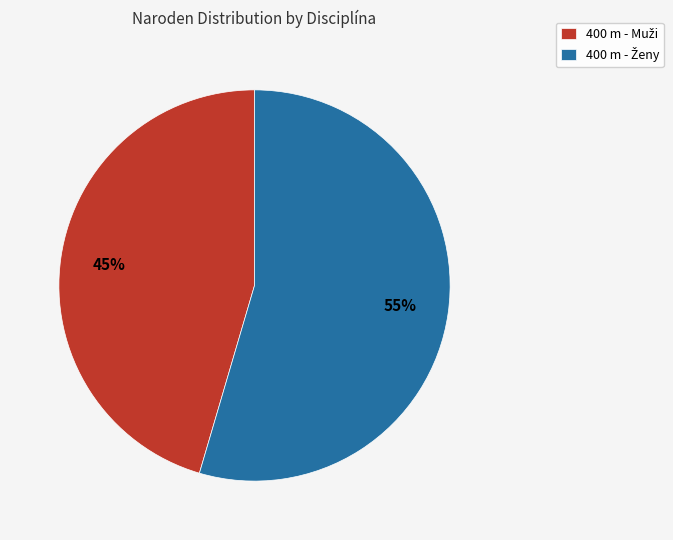

Does any single category account for the majority?

Yes